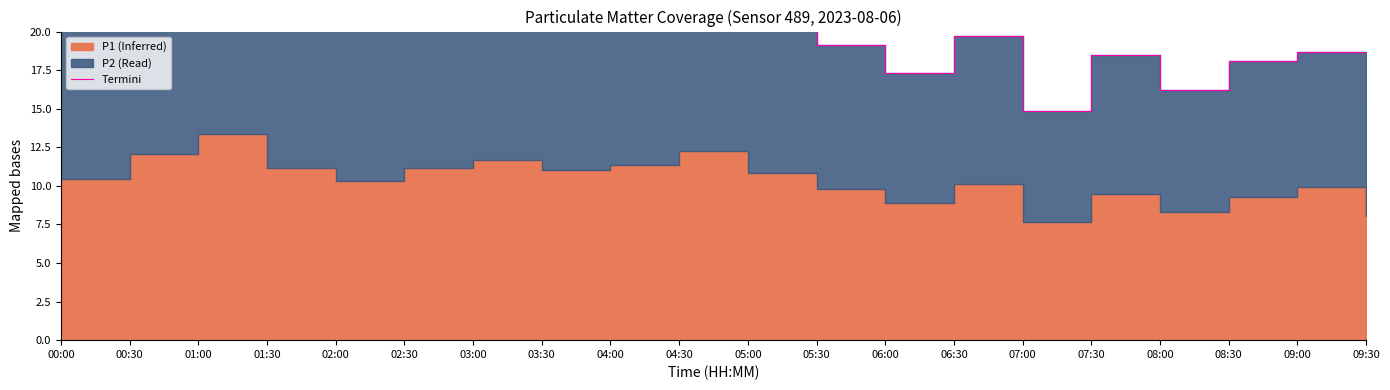

Read the value at 02:00.

20.1